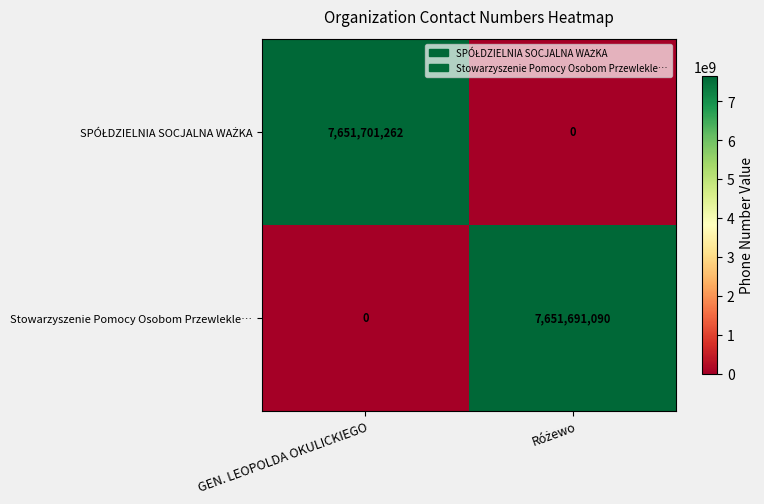

What is the sum of all Stowarzyszenie Pomocy Osobom Przewlekle… values?

7651691090